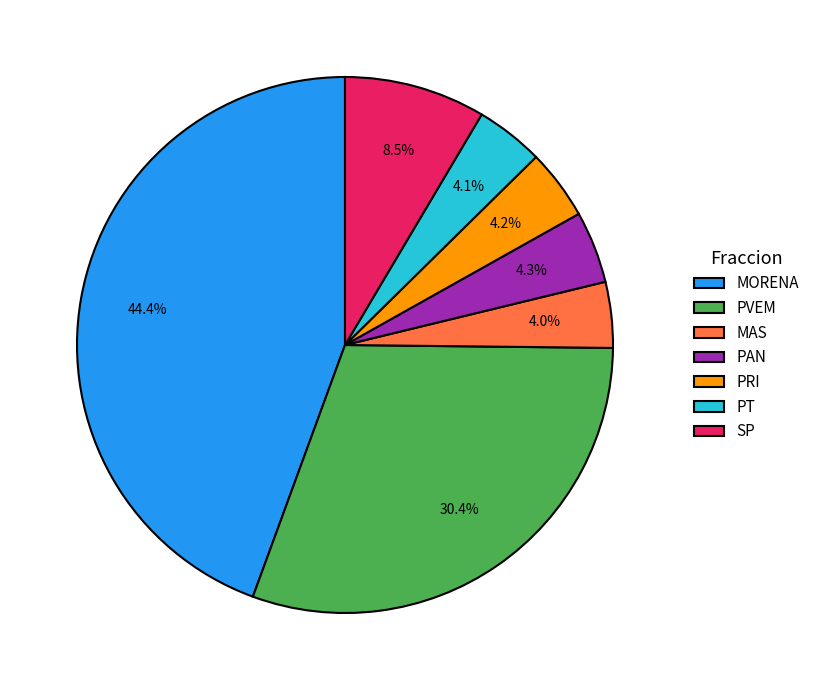

What is the largest slice in the pie chart?

MORENA